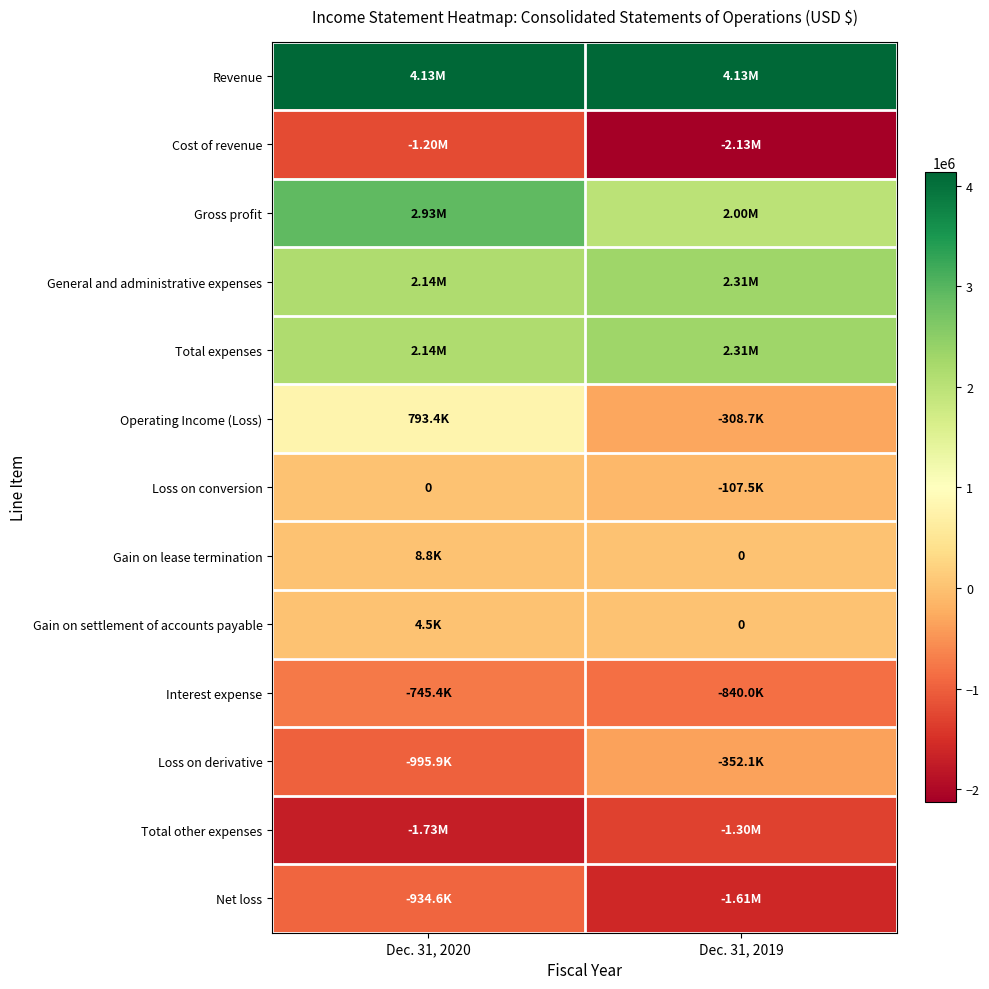

Which category has the lowest value across all series?

Dec. 31, 2019